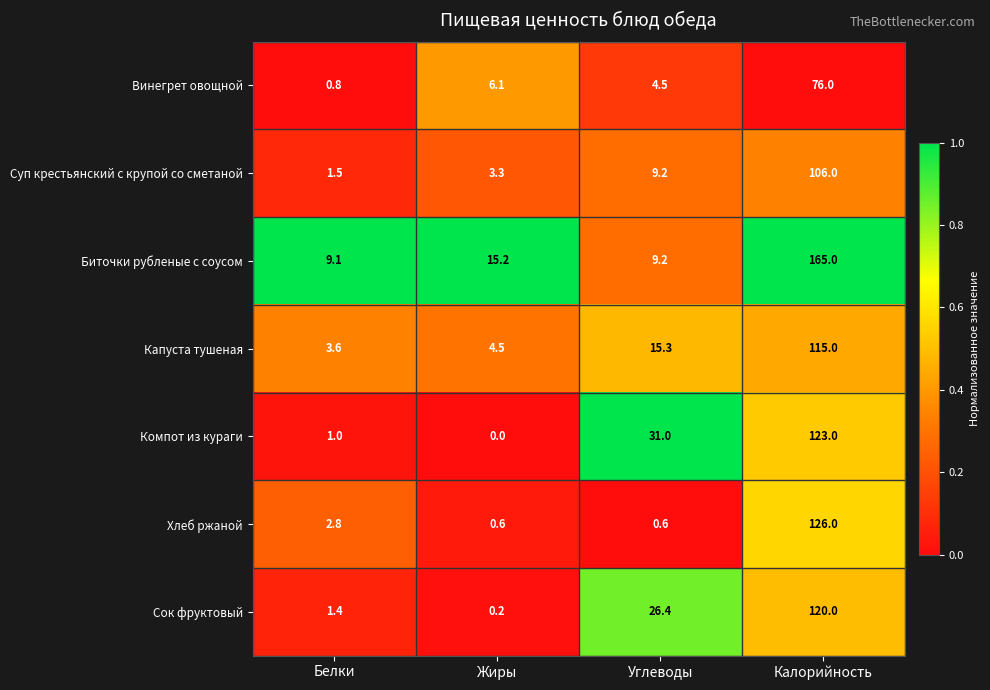

What is the difference between the Биточки рубленые с соусом values at Жиры and Калорийность?

149.8